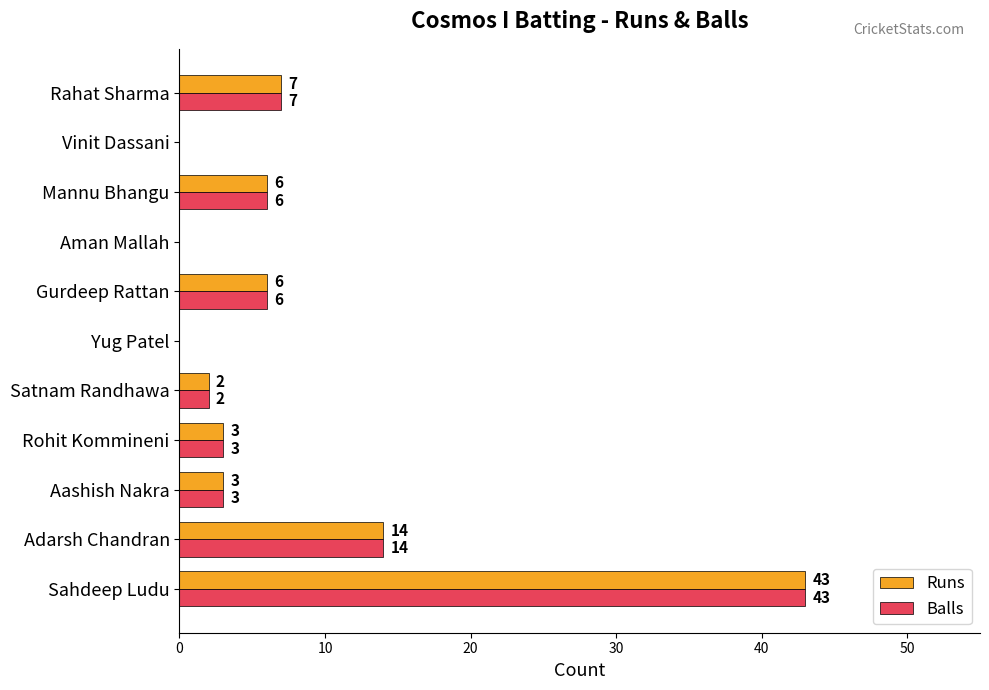

Is the value of Runs at Yug Patel greater than the value of Balls at Rahat Sharma?

No